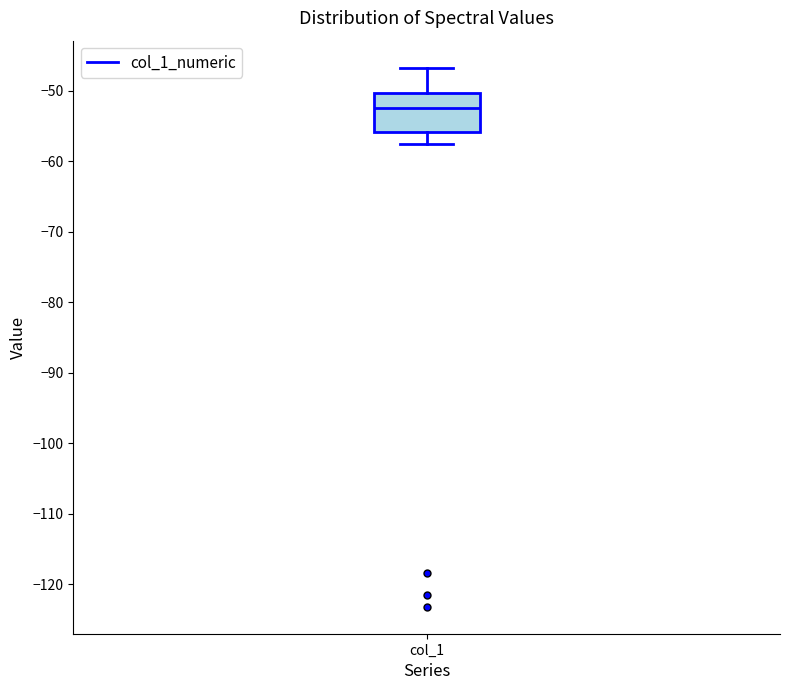

Transcribe this box plot: give where the median line is, the range the box spans, and where the two whiskers end, as read against the y-axis. The values are not printed on the chart, so give them approximately, as read against the axis.

median -53, box -56 to -50, whiskers -57 to -47